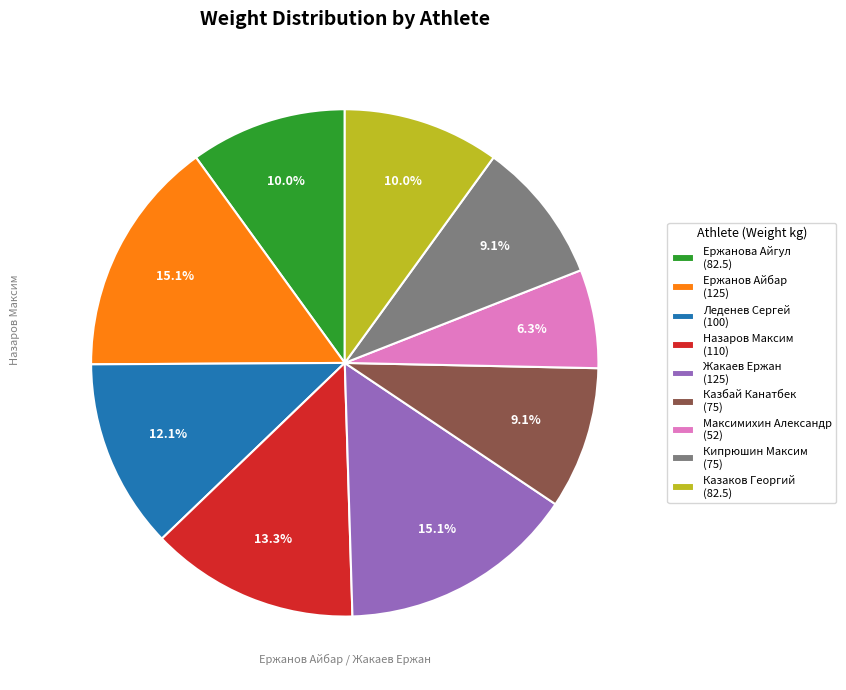

What is the total percentage of Казбай Канатбек and Назаров Максим?

22.4%